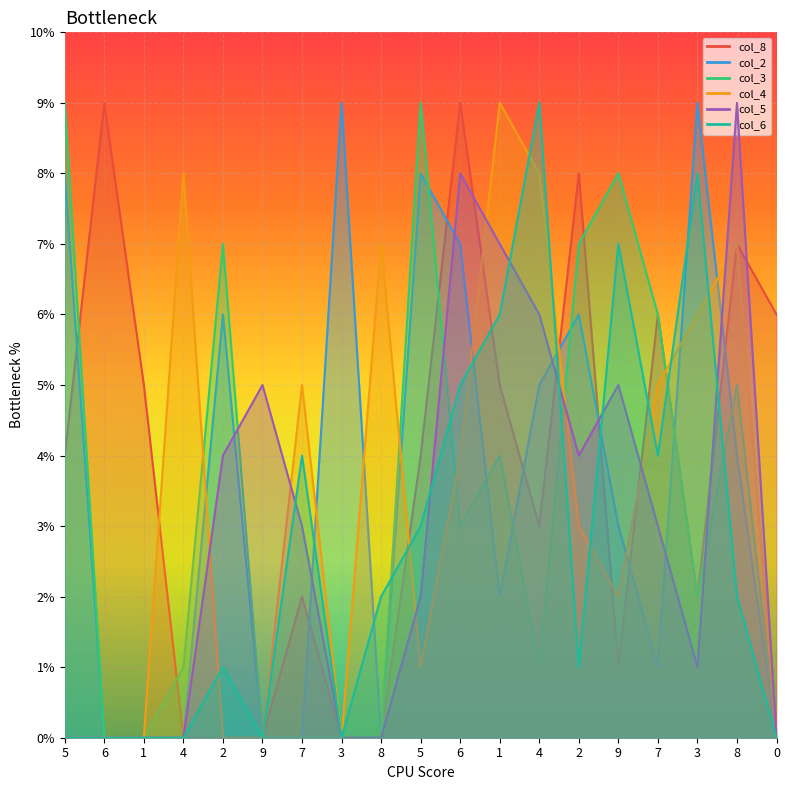

Rank the categories by col_2 value from lowest to highest.

6, 1, 4, 9, 7, 8, 0, 7, 1, 9, 8, 4, 2, 2, 6, 5, 5, 3, 3